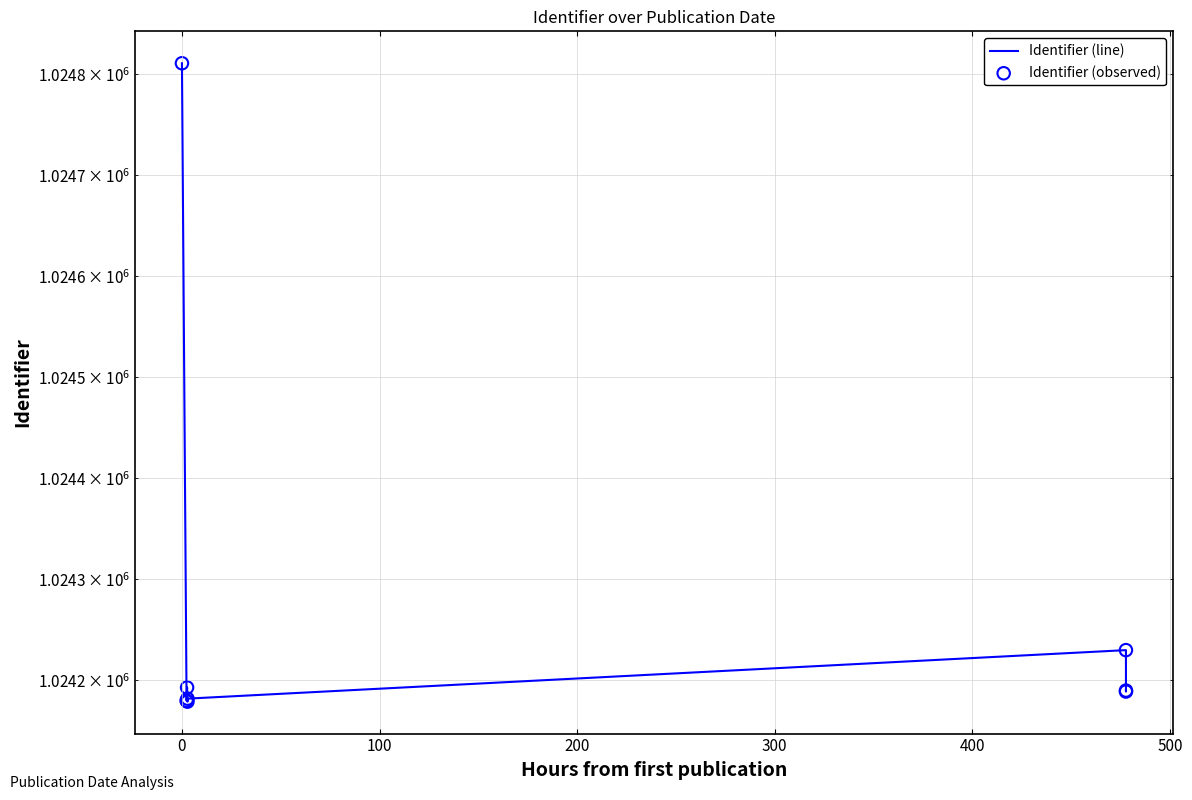

At how many categories does at least one series exceed 1024622?

1